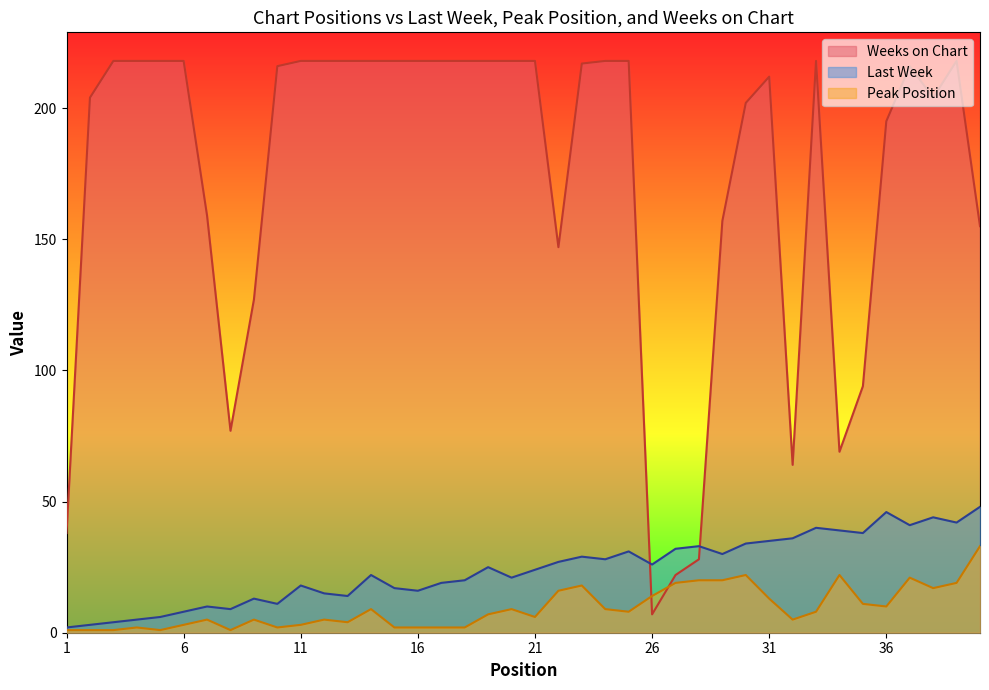

What is the sum of all Weeks on Chart values?

6952